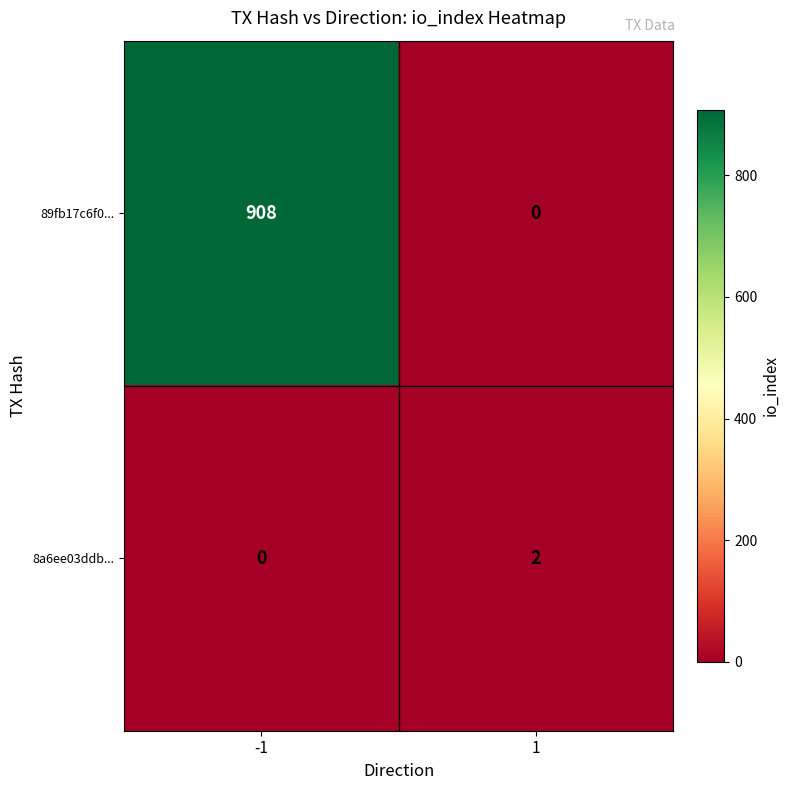

The 8a6ee03ddb... series shows 0 at -1. True or false?

True